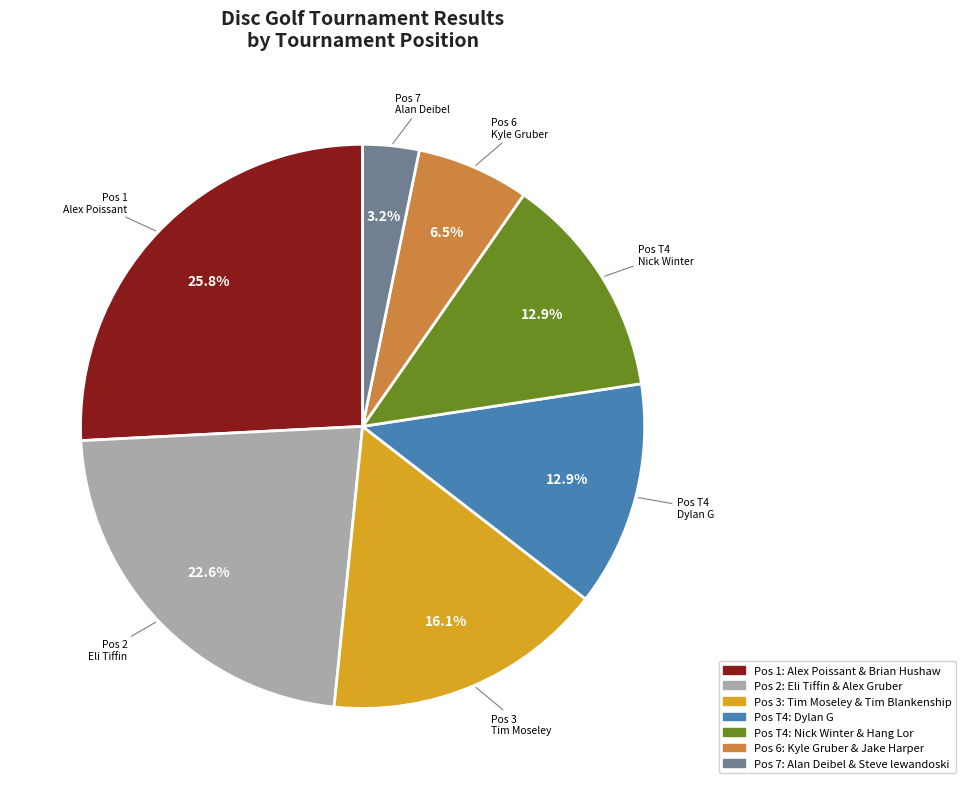

Does any single category account for the majority?

No